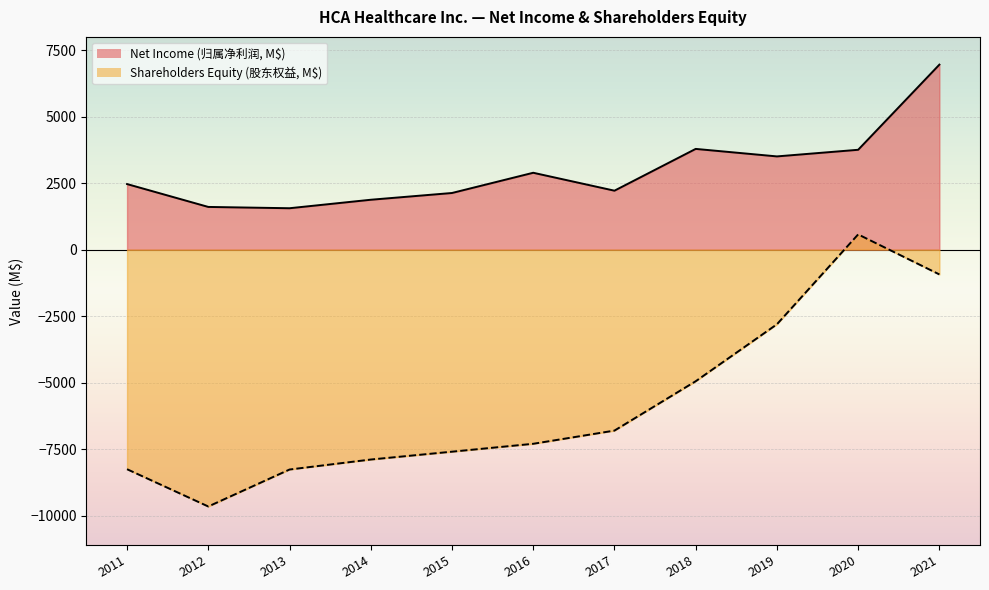

What is the maximum value shown in the chart?

6956